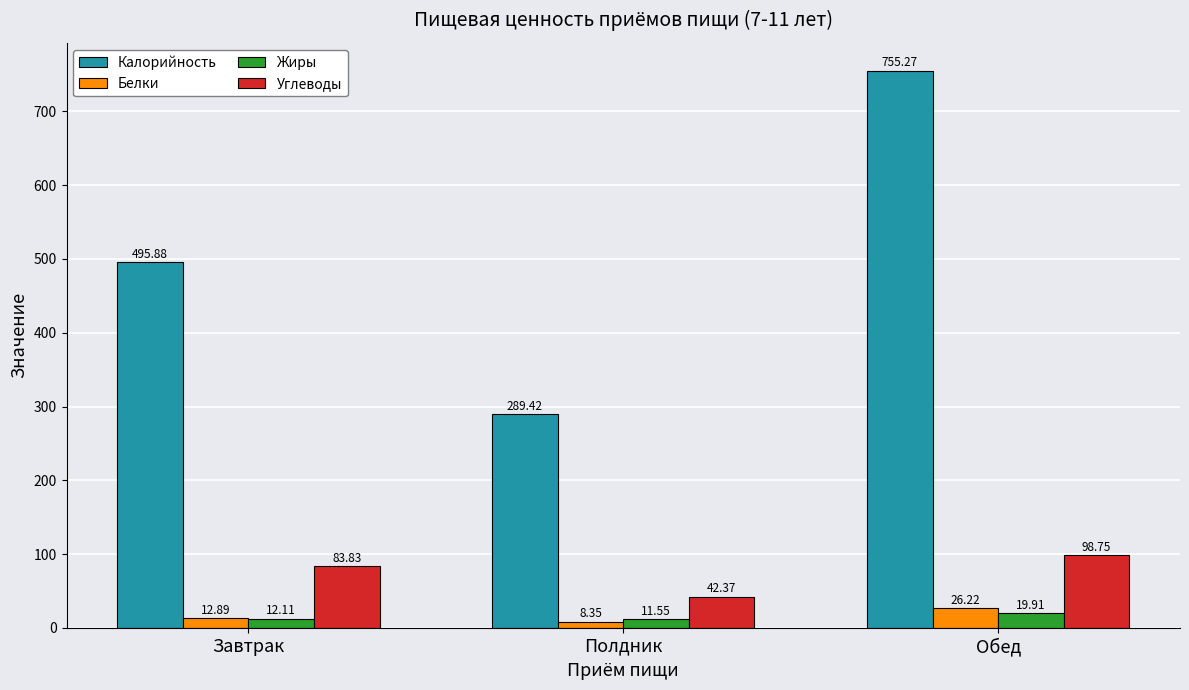

How many groups of bars are there?

3